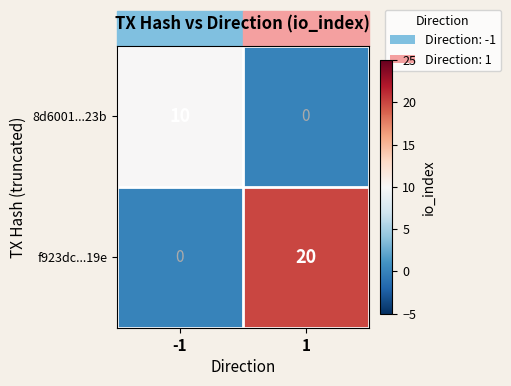

Rank the series by their maximum value, from highest to lowest.

f923dc...19e, 8d6001...23b